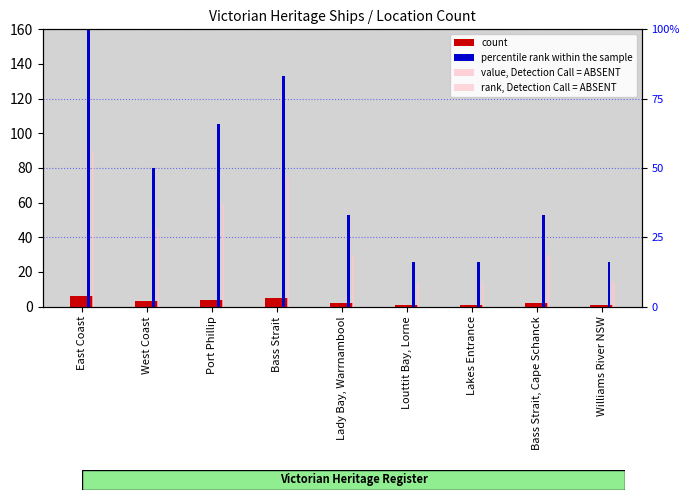

Which has a higher value, Williams River NSW or Port Phillip?

Port Phillip